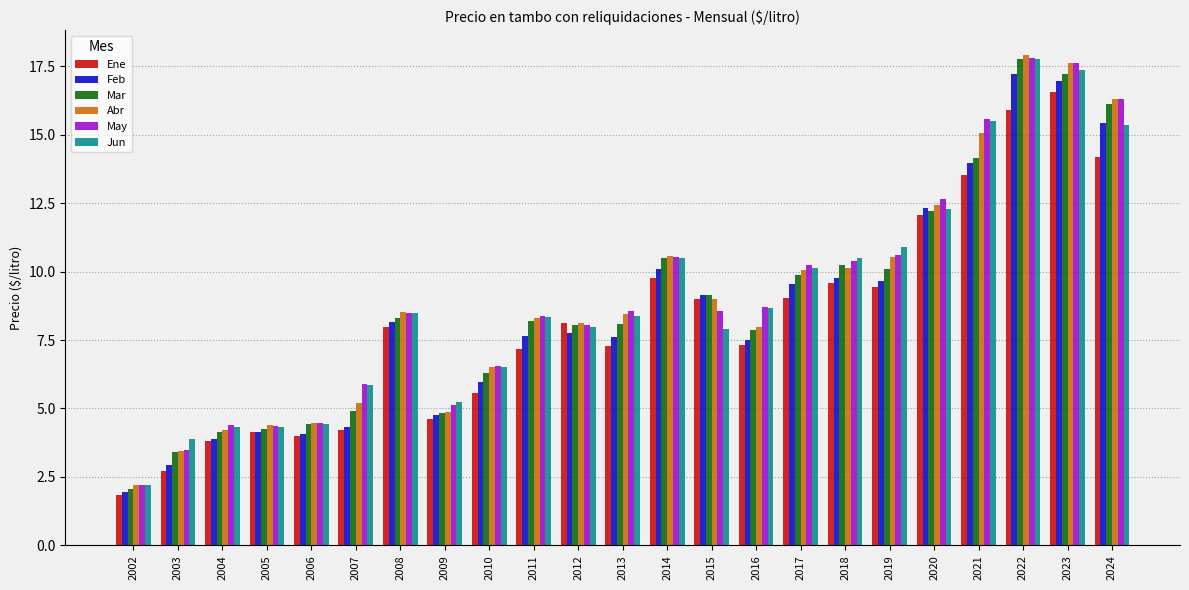

What is the highest value of the Jun series?

17.8